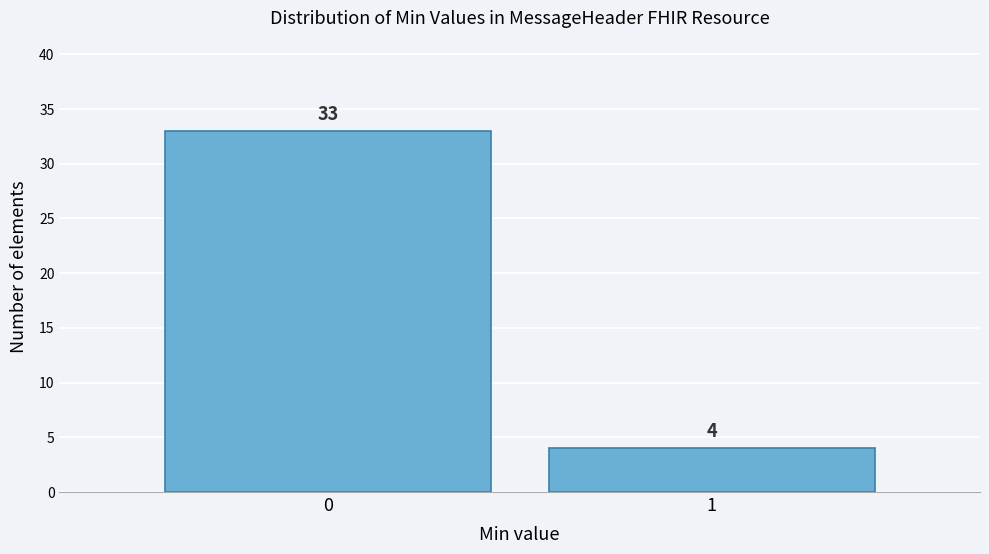

Reading left to right, what are all the values shown in this chart?

0=33	1=4